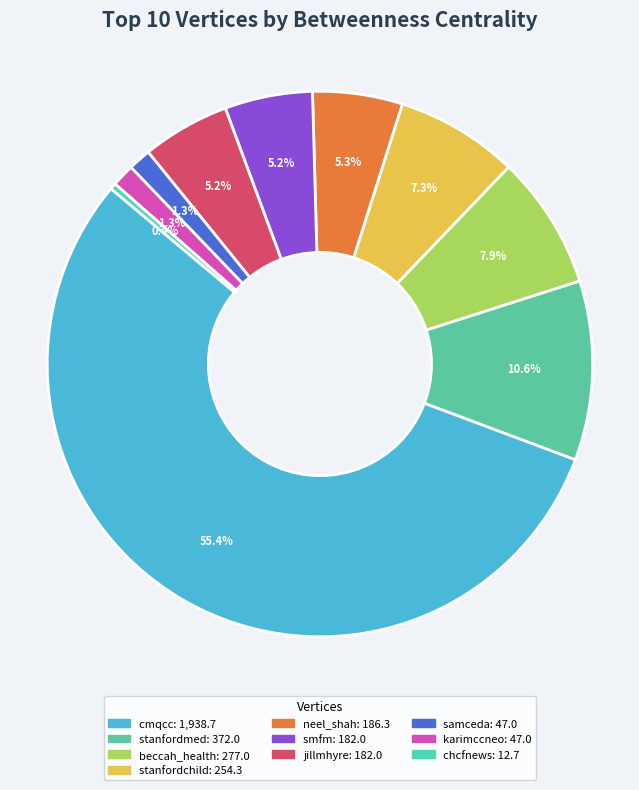

Count the number of slices in the pie.

10